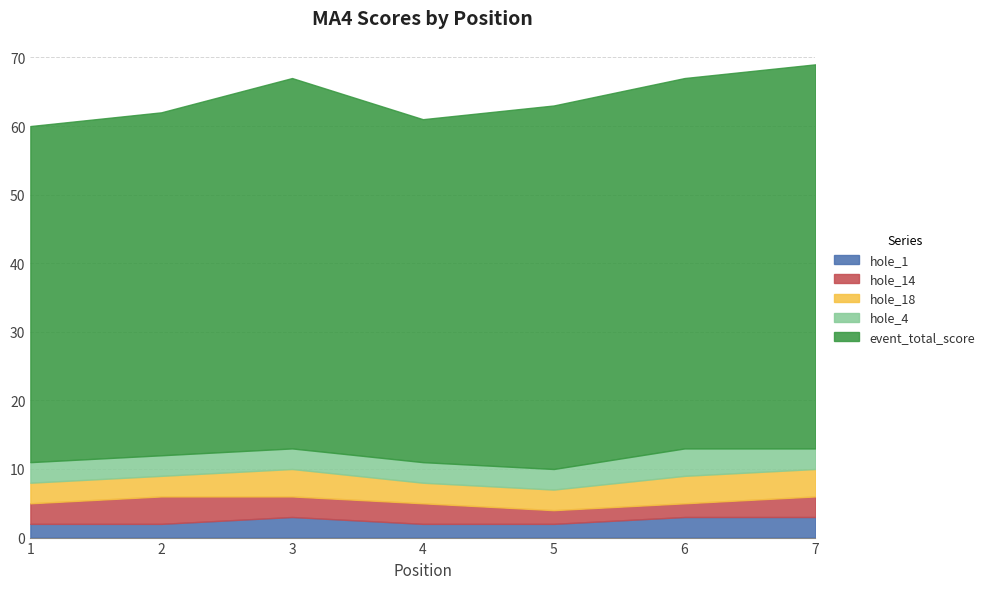

What is the total value across all series at 1?

60